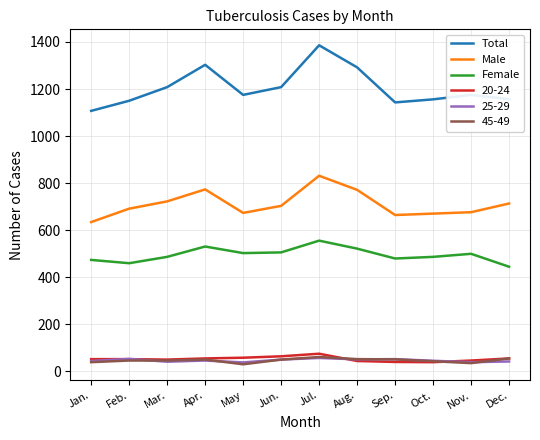

Which series has the widest spread of values?

Total